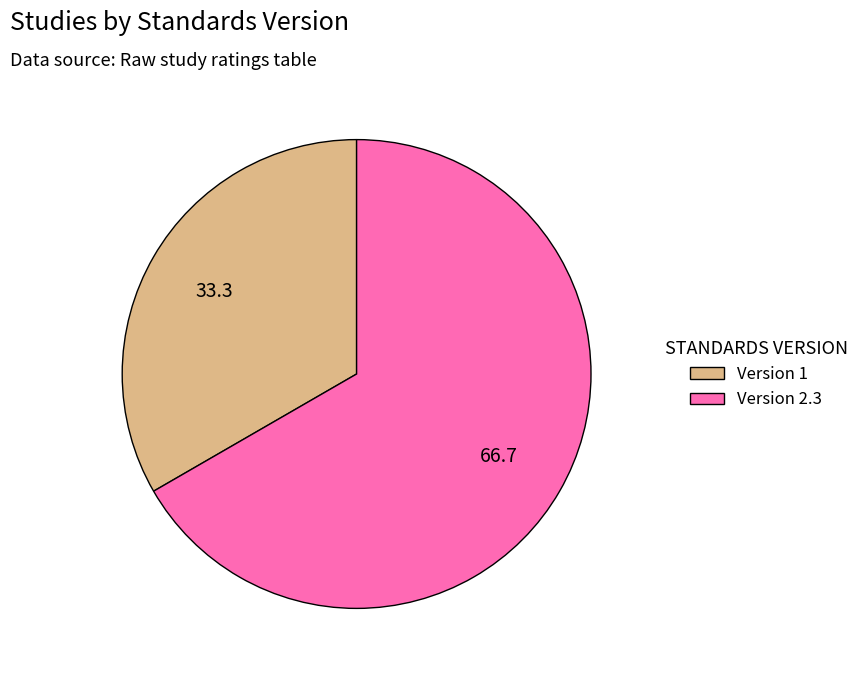

How many slices are in this pie chart?

2